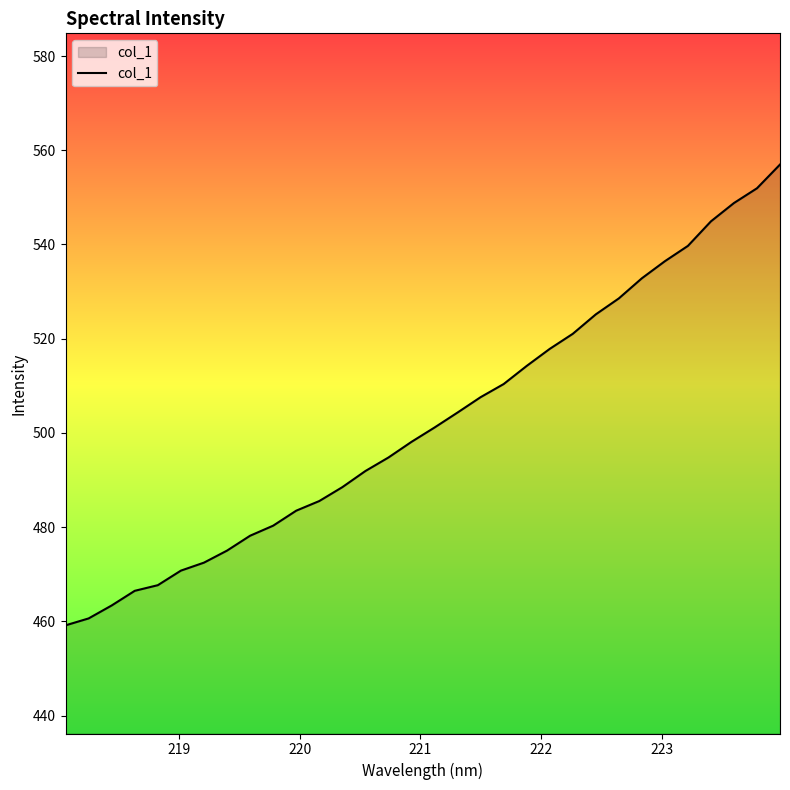

What is the difference between the maximum and minimum values?

97.8